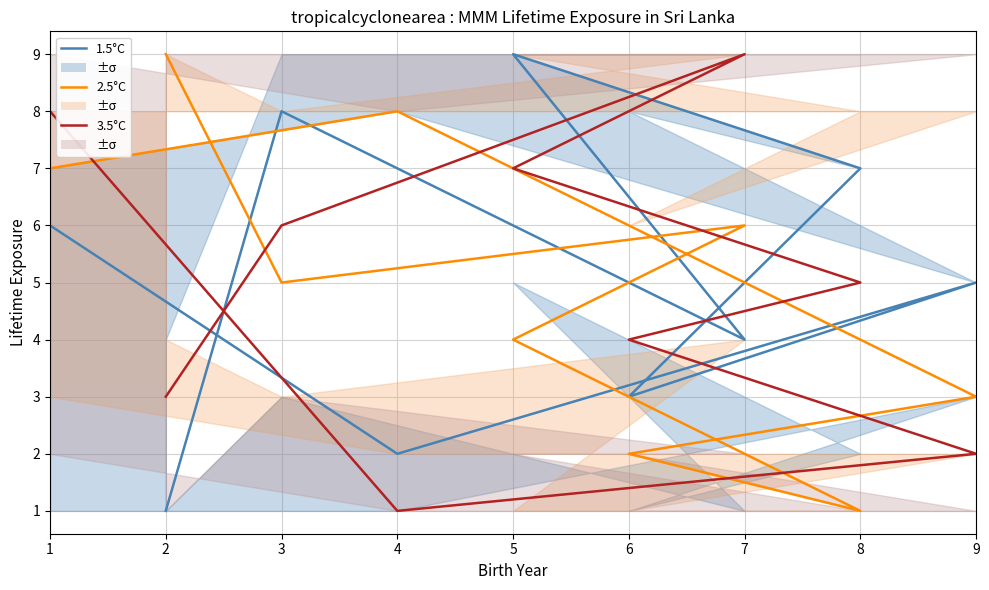

Is this an area chart (filled region under the line)?

No